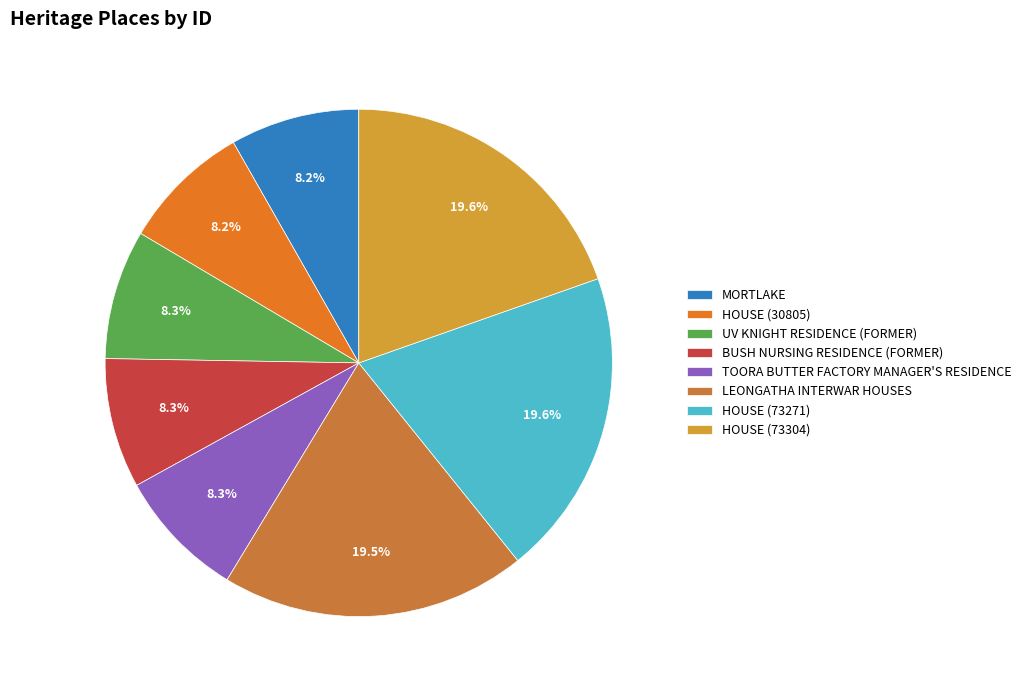

Is there any slice that represents more than half of the pie?

No